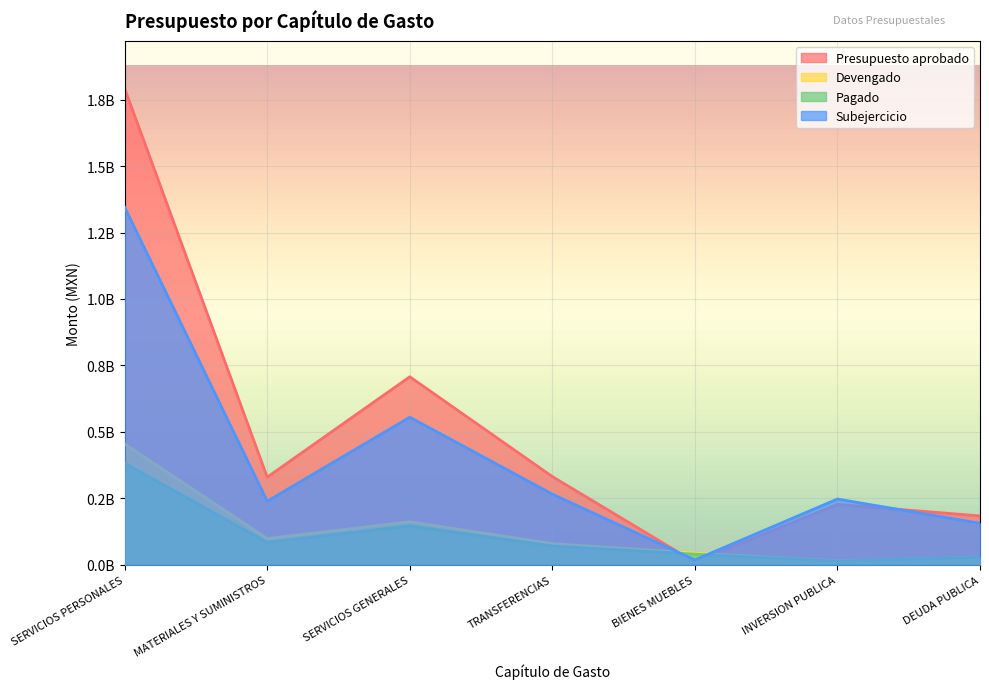

What is the spread (max minus min) of values at DEUDA PUBLICA?

155512719.2